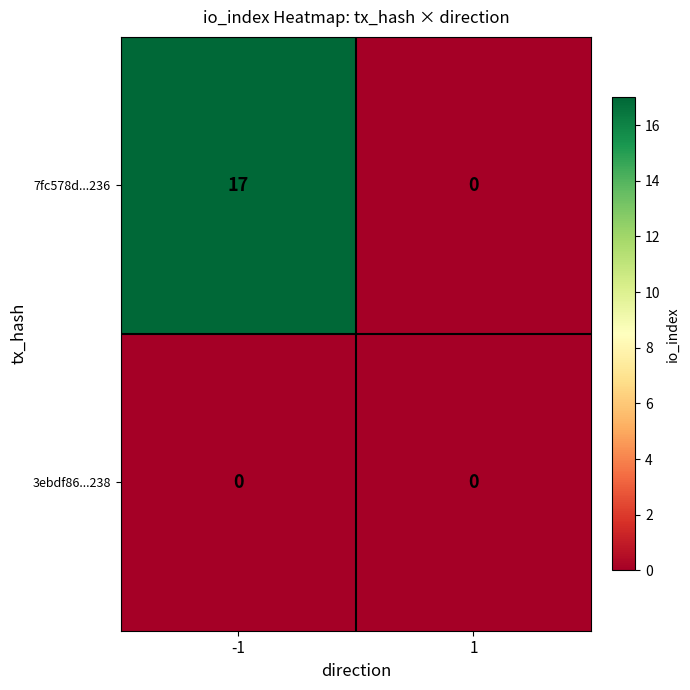

Is it true that 3ebdf86...238 equals 0 at -1?

True